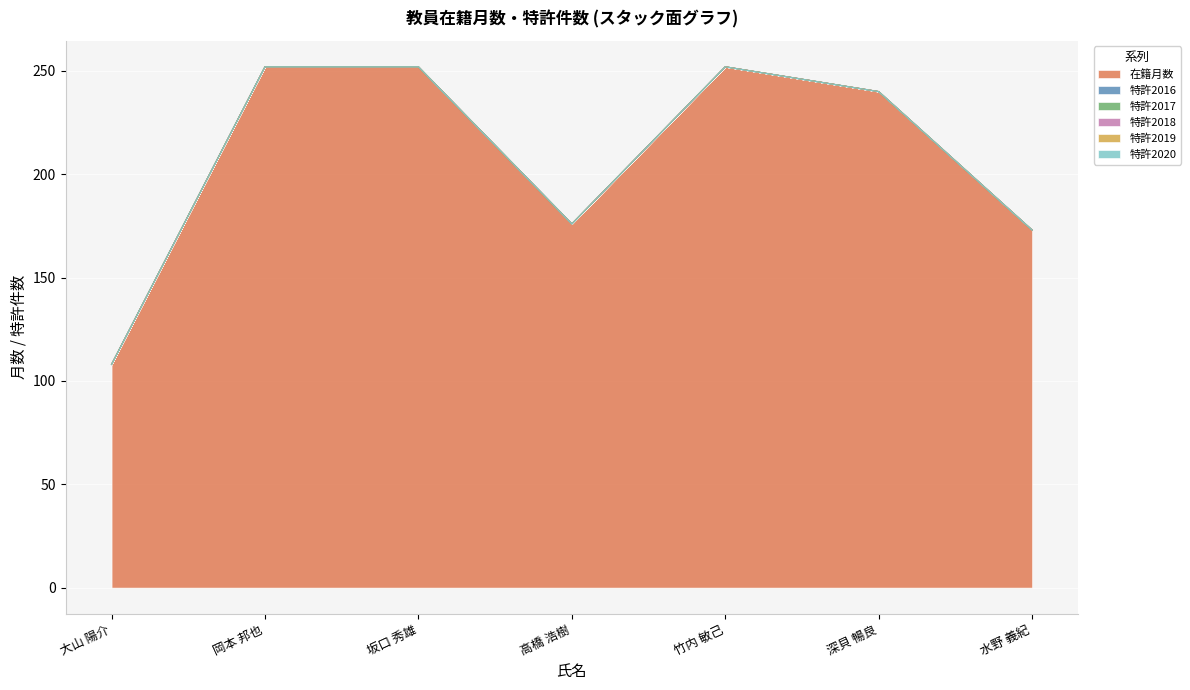

Reading left to right, what are all the values shown in this chart?

在籍月数: 大山 陽介=108	岡本 邦也=252	坂口 秀雄=252	高橋 浩樹=176	竹内 敏己=252	深貝 暢良=240	水野 義紀=173
特許2016: 大山 陽介=0	岡本 邦也=0	坂口 秀雄=0	高橋 浩樹=0	竹内 敏己=0	深貝 暢良=0	水野 義紀=0
特許2017: 大山 陽介=0	岡本 邦也=0	坂口 秀雄=0	高橋 浩樹=0	竹内 敏己=0	深貝 暢良=0	水野 義紀=0
特許2018: 大山 陽介=0	岡本 邦也=0	坂口 秀雄=0	高橋 浩樹=0	竹内 敏己=0	深貝 暢良=0	水野 義紀=0
特許2019: 大山 陽介=0	岡本 邦也=0	坂口 秀雄=0	高橋 浩樹=0	竹内 敏己=0	深貝 暢良=0	水野 義紀=0
特許2020: 大山 陽介=0	岡本 邦也=0	坂口 秀雄=0	高橋 浩樹=0	竹内 敏己=0	深貝 暢良=0	水野 義紀=0